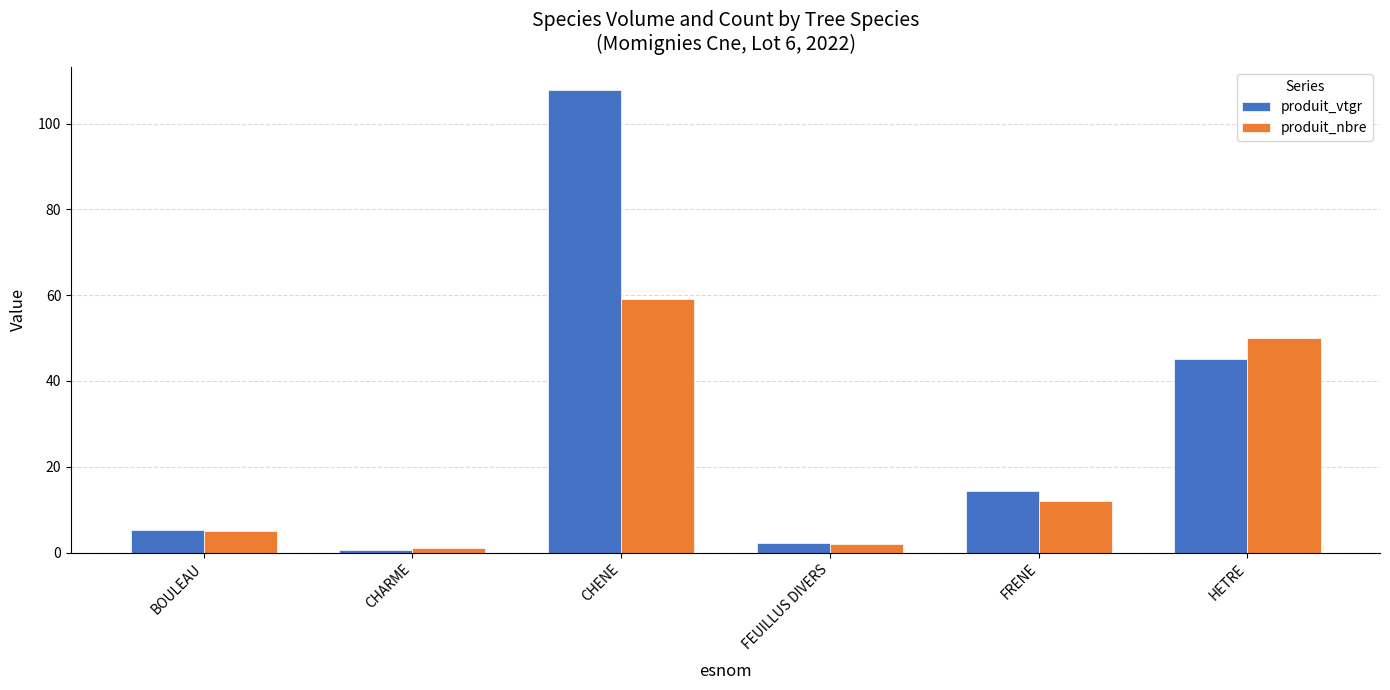

What is the sum of the produit_vtgr values at CHENE and FRENE?

122.1